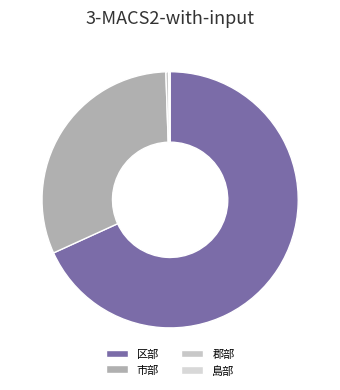

Is the sum of 市部 and 区部 greater than half?

Yes